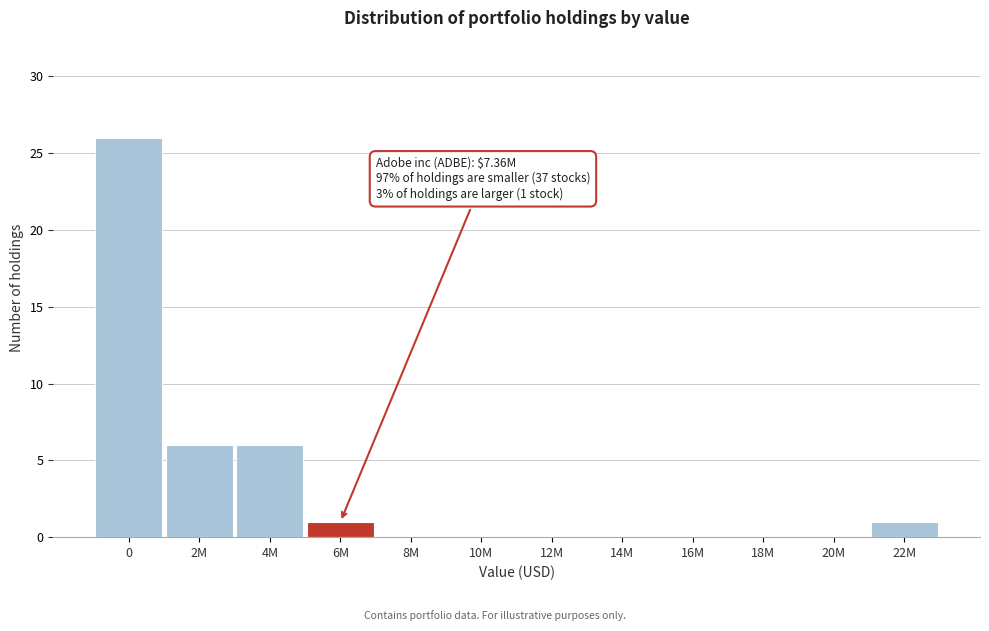

Reading left to right, what are all the values shown in this chart?

0=26	2M=6	4M=6	6M=1	8M=0	10M=0	12M=0	14M=0	16M=0	18M=0	20M=0	22M=1